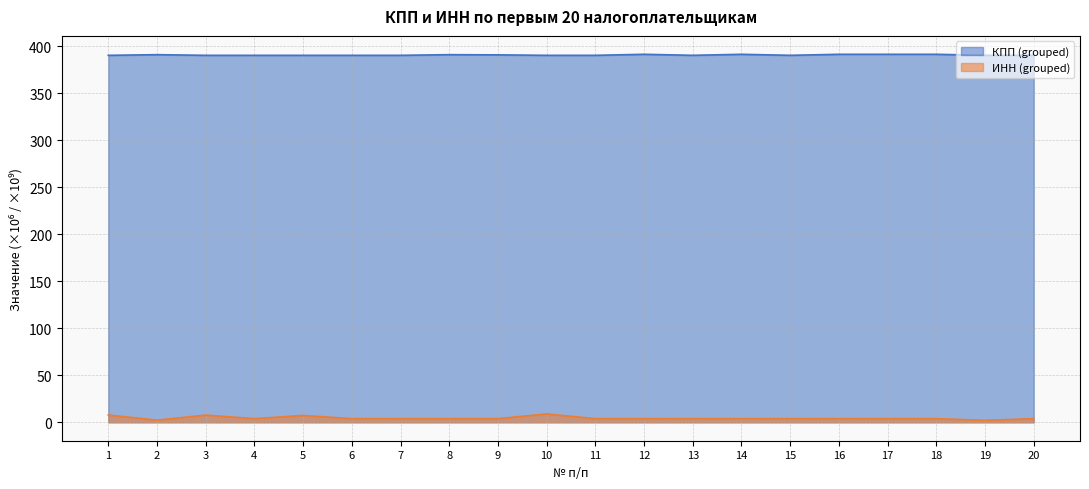

Reading left to right, extract all data points from this chart.

КПП (grouped): 390.6	391.3	390.6	390.6	390.6	390.6	390.6	391.3	391.1	390.6	390.6	391.7	390.6	391.7	390.6	391.7	391.7	391.7	390.6	390.7
ИНН (grouped): 7.8	2.3	7.7	3.9	7.3	3.9	3.9	3.9	3.9	8.9	3.9	3.9	3.9	3.9	3.9	3.9	3.9	3.9	2.1	3.9